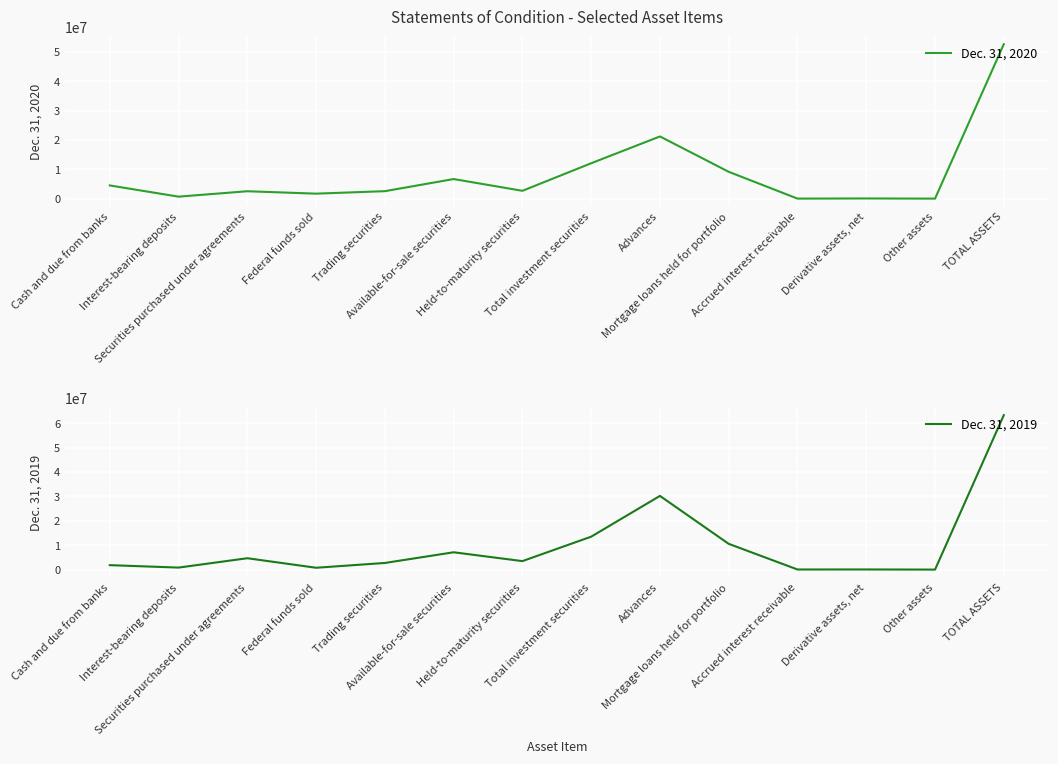

Is the value of Dec. 31, 2019 at Derivative assets, net greater than the value of Dec. 31, 2020 at Available-for-sale securities?

No